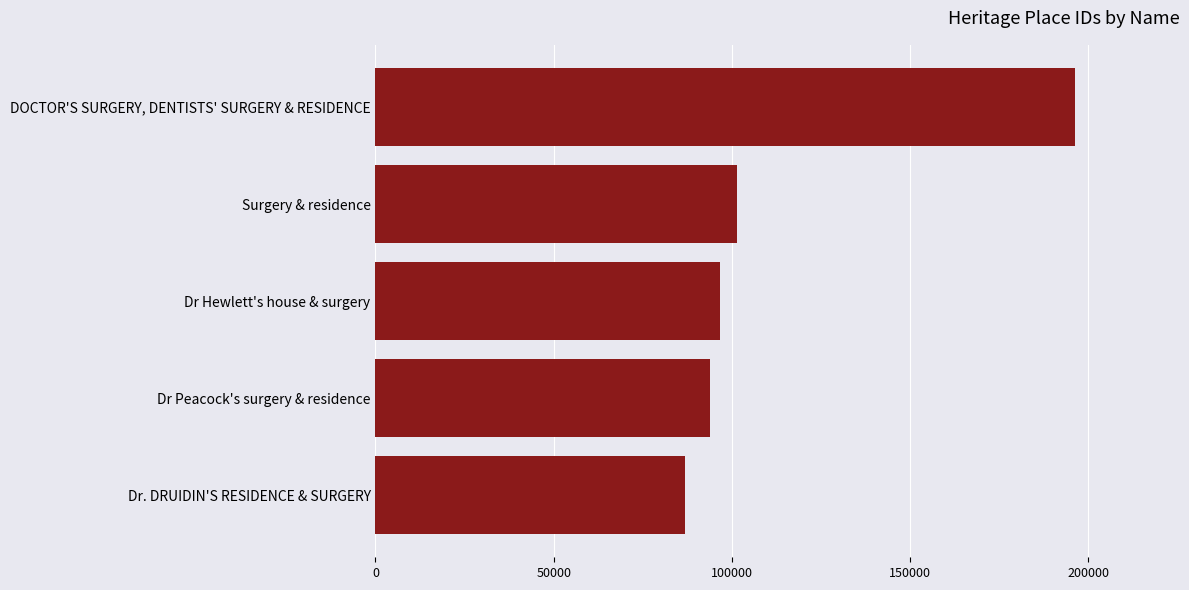

What is the maximum value shown in the chart?

196284